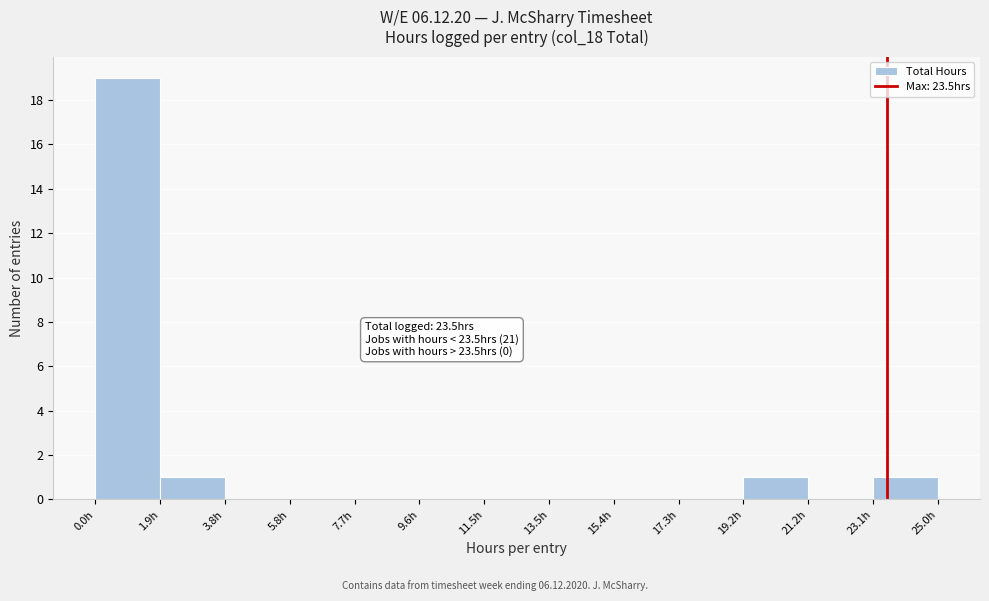

Which range on the x-axis has the tallest bar?

0.0 to 2.0